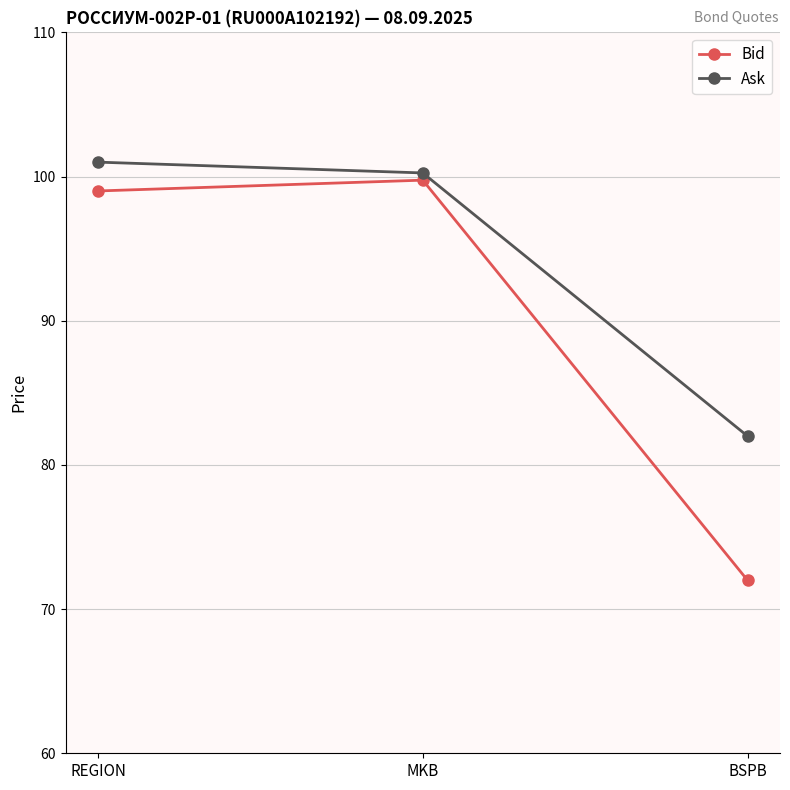

What position from the left is MKB?

2